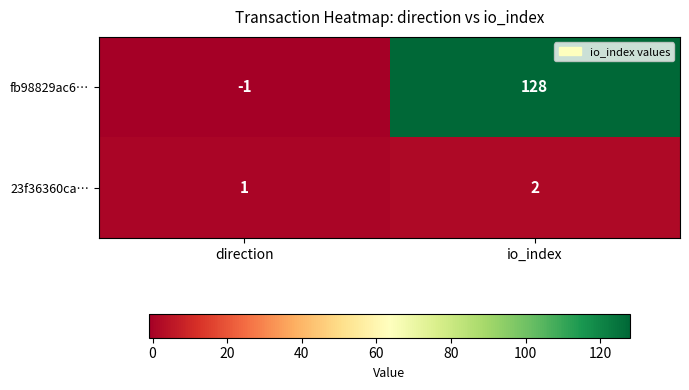

At which label does fb98829ac6… reach its minimum?

direction